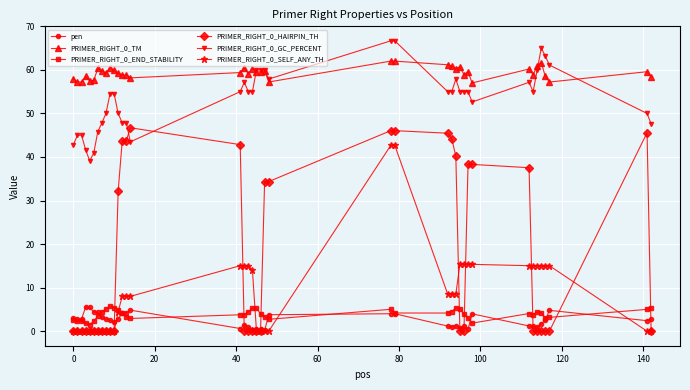

What is the difference between the maximum and minimum values in the PRIMER_RIGHT_0_HAIRPIN_TH series?

46.7